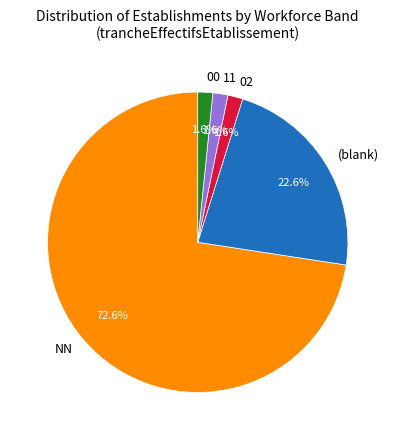

Approximately how many times larger is the value at 11 compared to 00?

1.0